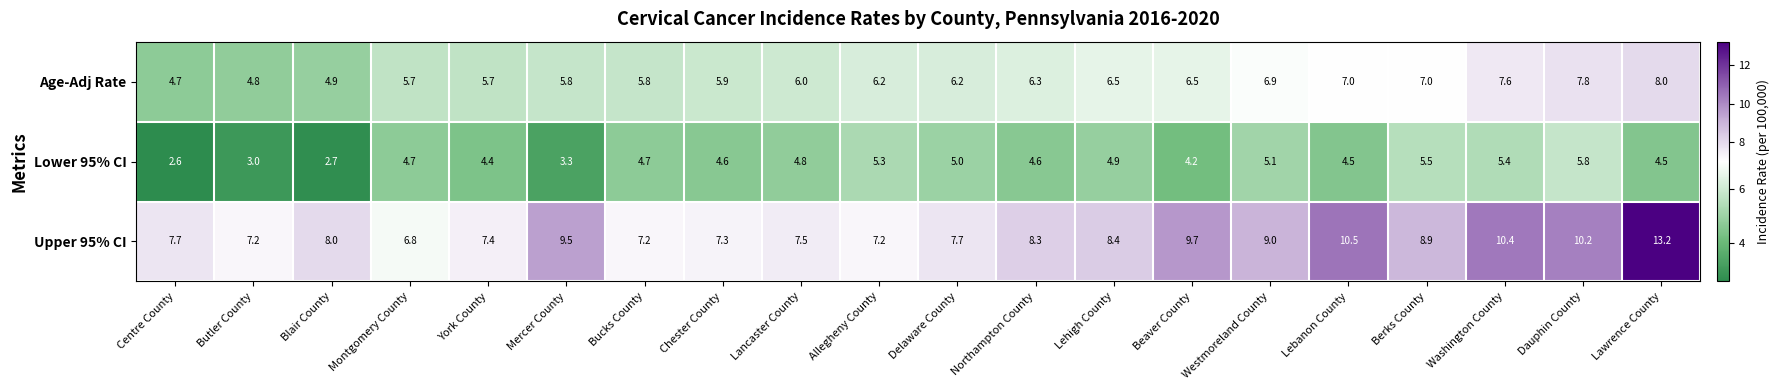

What is the sum of the Lower 95% CI values at Butler County and Dauphin County?

8.8